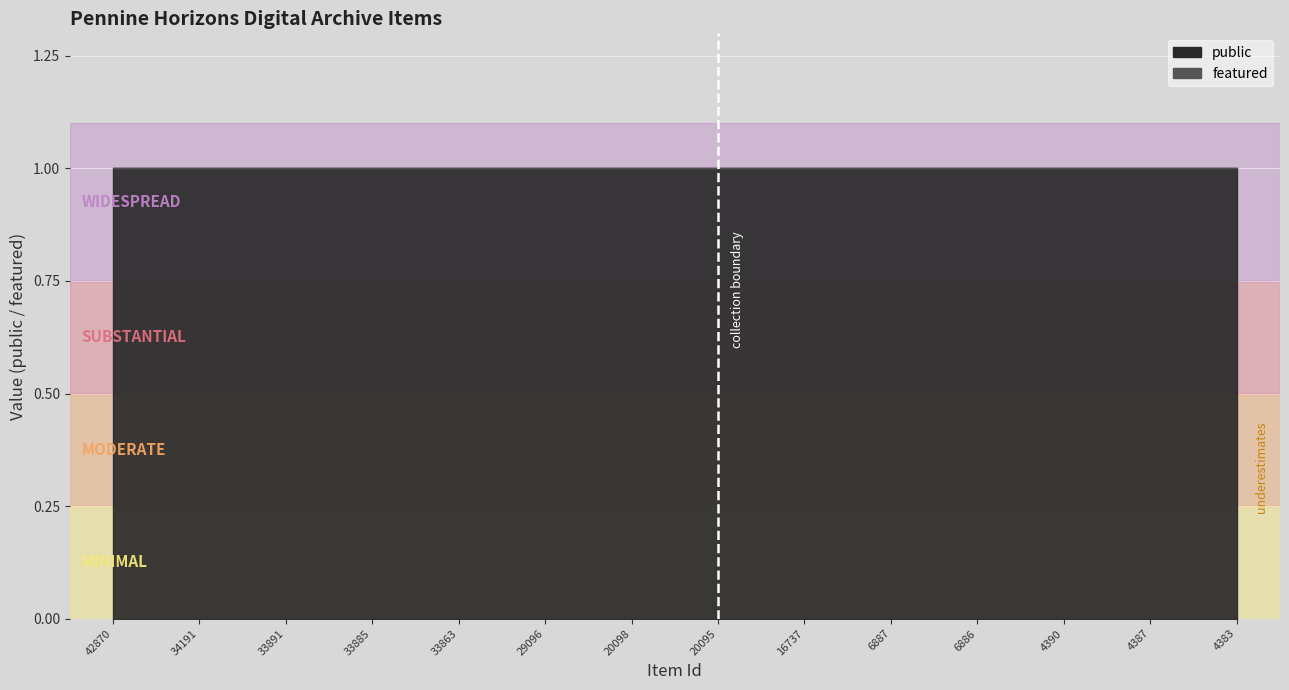

List the series in order of their peak value, lowest first.

featured, public